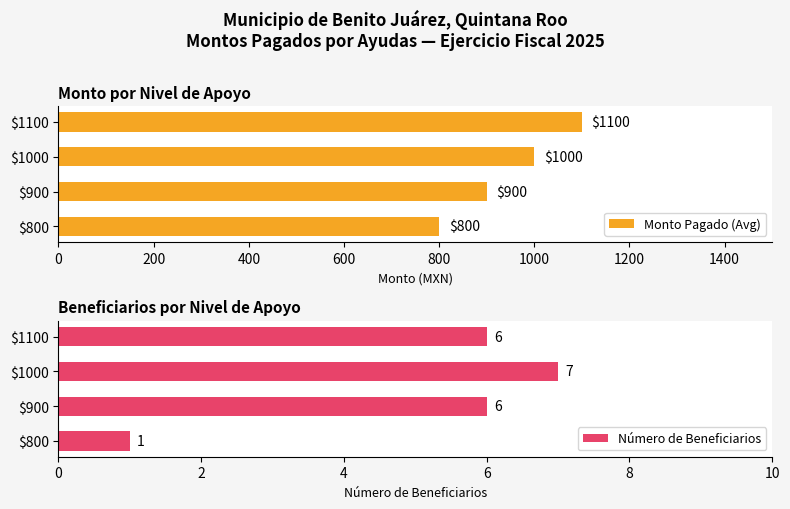

Which series has the widest spread of values?

Monto Pagado (Avg)